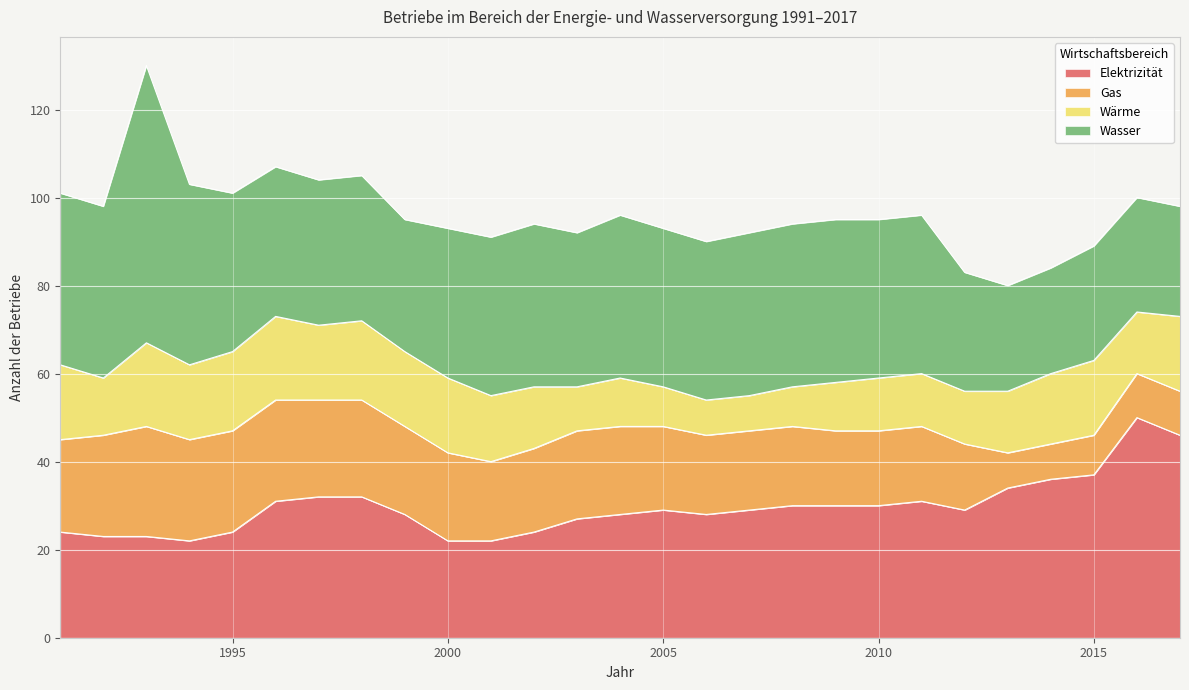

True or false: Wasser and Gas intersect in this chart.

False